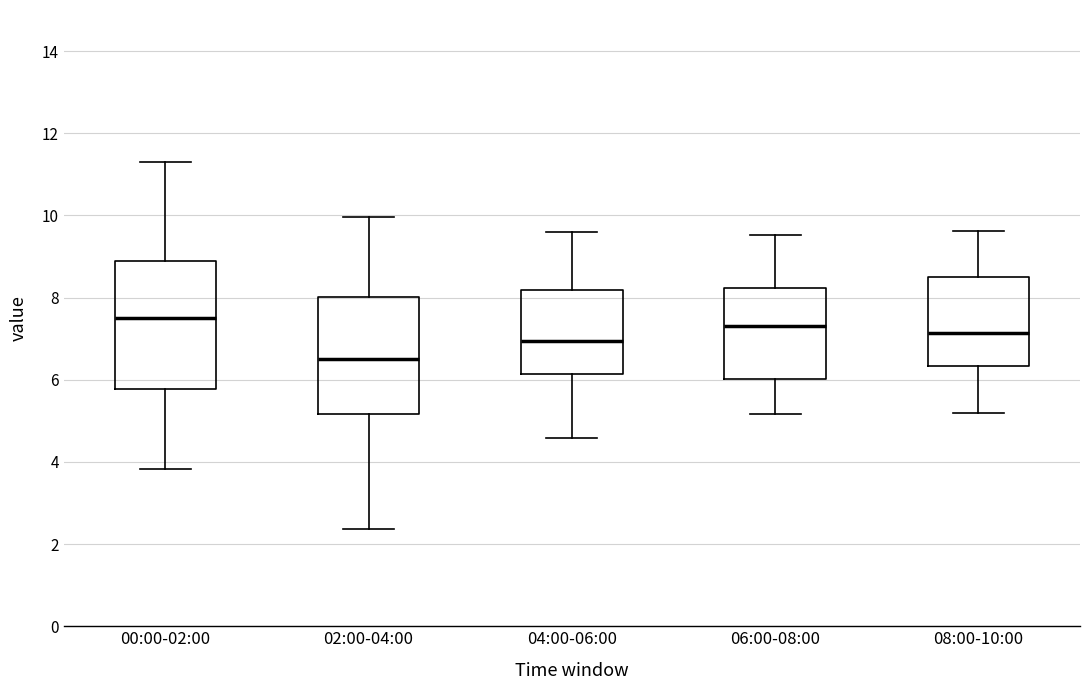

Reading left to right, transcribe this box plot: for each box, give where its median line is, the range the box spans, and where its two whiskers end, as read against the y-axis. The values are not printed on the chart, so give them approximately, as read against the axis.

00:00-02:00: median 7.6, box 5.8 to 8.8, whiskers 3.8 to 11.4
02:00-04:00: median 6.6, box 5.2 to 8.0, whiskers 2.4 to 10.0
04:00-06:00: median 7.0, box 6.2 to 8.2, whiskers 4.6 to 9.6
06:00-08:00: median 7.4, box 6.0 to 8.2, whiskers 5.2 to 9.6
08:00-10:00: median 7.2, box 6.4 to 8.4, whiskers 5.2 to 9.6